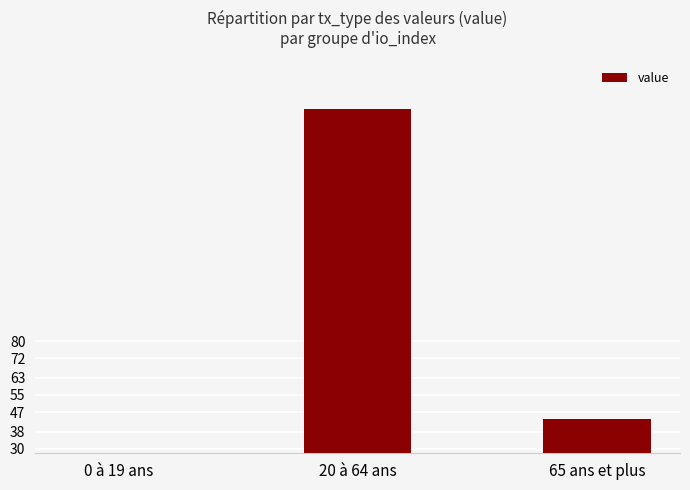

List the labels in order of value, smallest first.

0 à 19 ans, 65 ans et plus, 20 à 64 ans